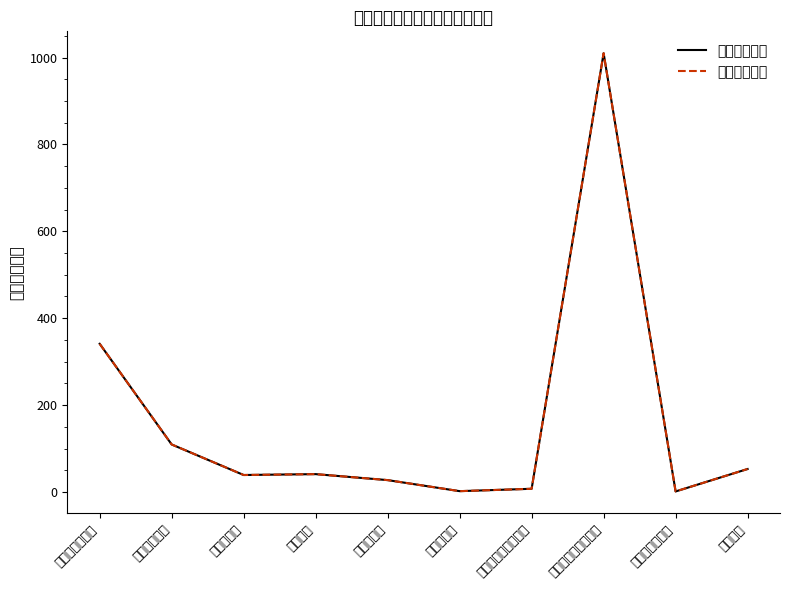

What is the average value of the 本年收入合计 series?

163.1